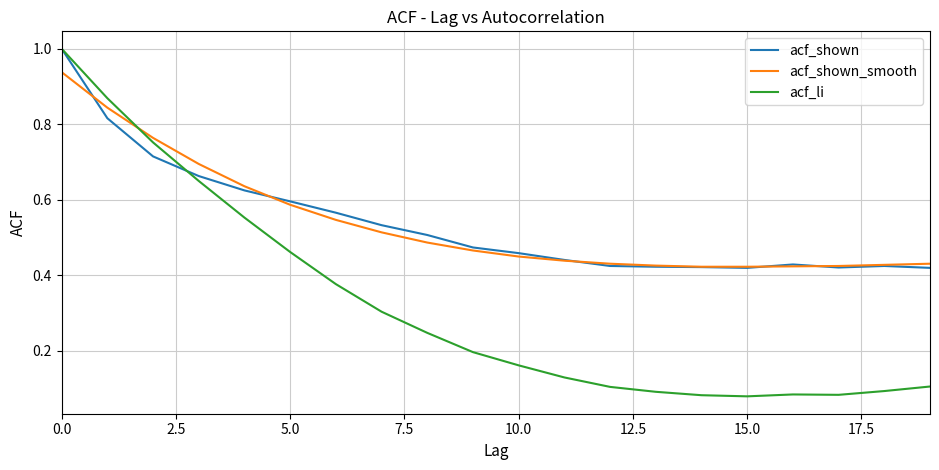

How many lines are shown in the chart?

3